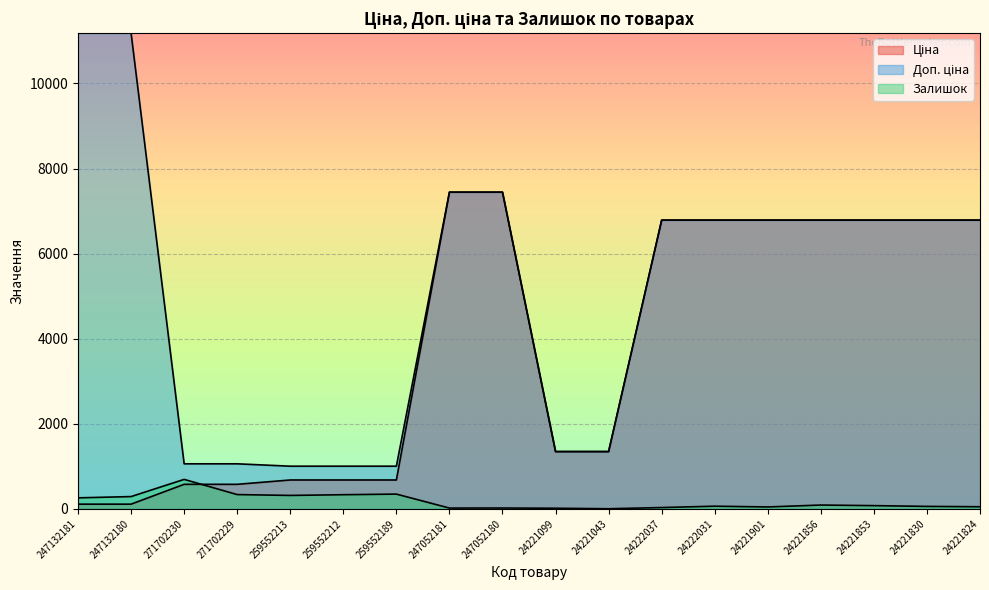

Reading left to right, extract all data points from this chart.

Ціна: 247132181=111.8	247132180=111.8	271702230=578.1	271702229=578.1	259552213=679.8	259552212=679.8	259552189=679.8	247052181=7444.6	247052180=7444.6	24221099=1347.9	24221043=1347.9	24222037=6787.1	24222031=6787.1	24221901=6787.1	24221856=6787.1	24221853=6787.1	24221830=6787.1	24221824=6787.1
Доп. ціна: 247132181=11182.0	247132180=11182.0	271702230=1060.0	271702229=1060.0	259552213=1004.1	259552212=1004.1	259552189=1004.1	247052181=7444.6	247052180=7444.6	24221099=1348.0	24221043=1348.0	24222037=6787.1	24222031=6787.1	24221901=6787.1	24221856=6787.1	24221853=6787.1	24221830=6787.1	24221824=6787.1
Залишок: 247132181=260.0	247132180=290.0	271702230=694.0	271702229=337.0	259552213=317.0	259552212=334.0	259552189=348.0	247052181=20.0	247052180=21.0	24221099=16.0	24221043=4.0	24222037=32.0	24222031=64.0	24221901=46.0	24221856=91.0	24221853=77.0	24221830=59.0	24221824=51.0